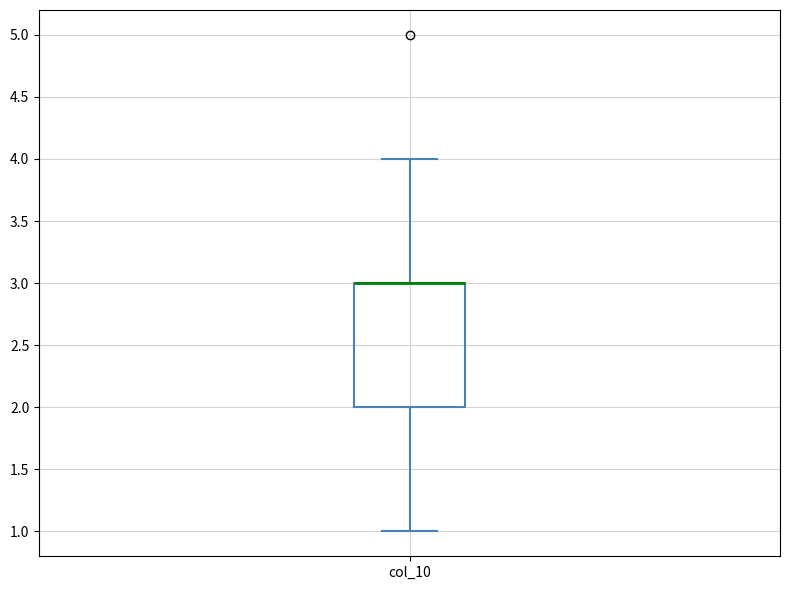

Transcribe this box plot: give where the median line is, the range the box spans, and where the two whiskers end, as read against the y-axis. The values are not printed on the chart, so give them approximately, as read against the axis.

median 3 (drawn on the box's upper edge), box 2 to 3, whiskers 1 to 4